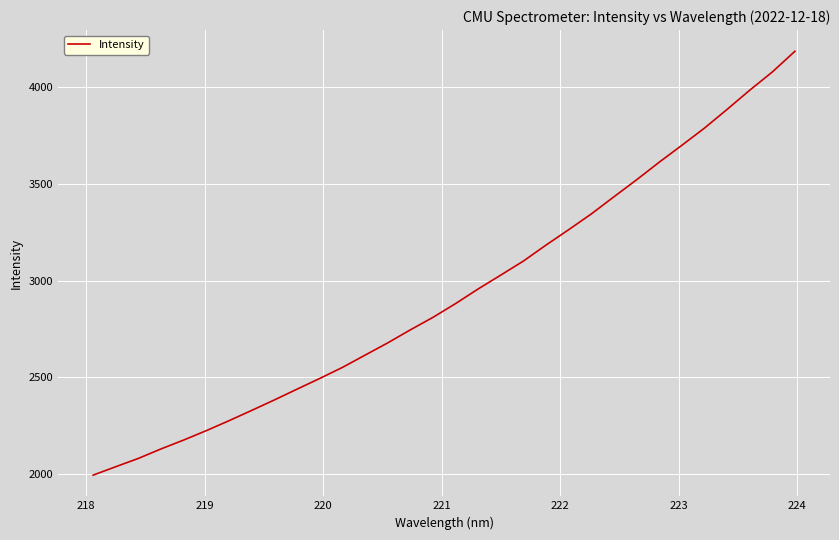

Is this an area chart (filled region under the line)?

No